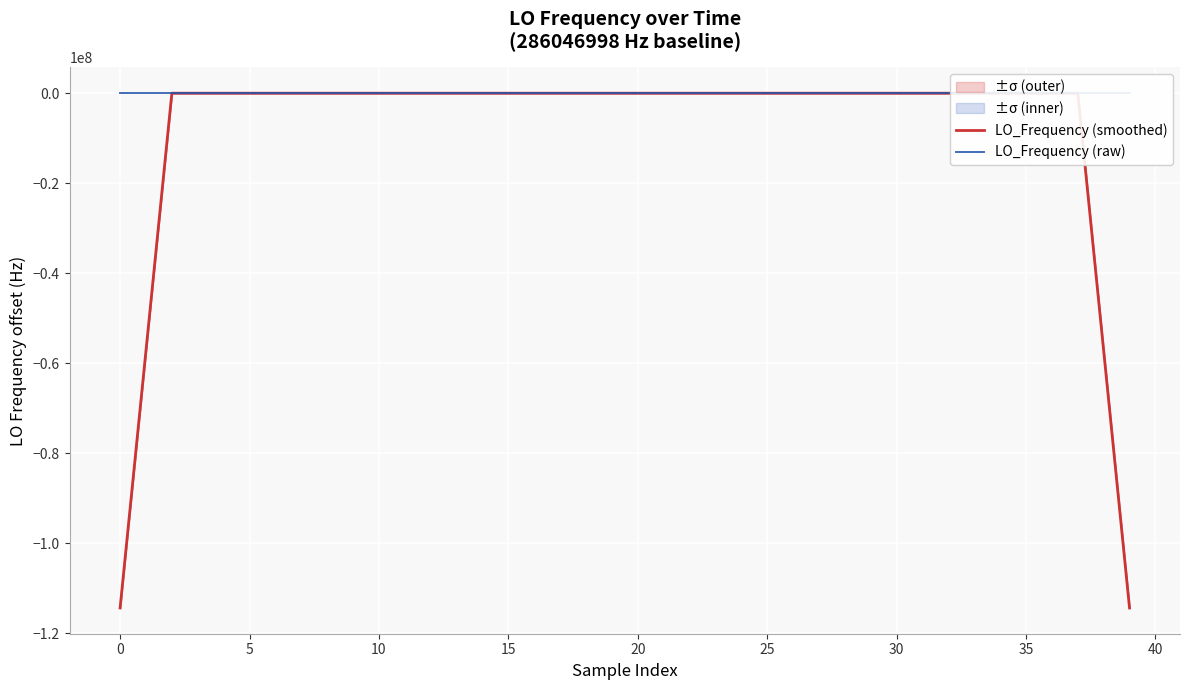

Between 33 and 34, which series saw the biggest shift?

LO_Frequency (raw)